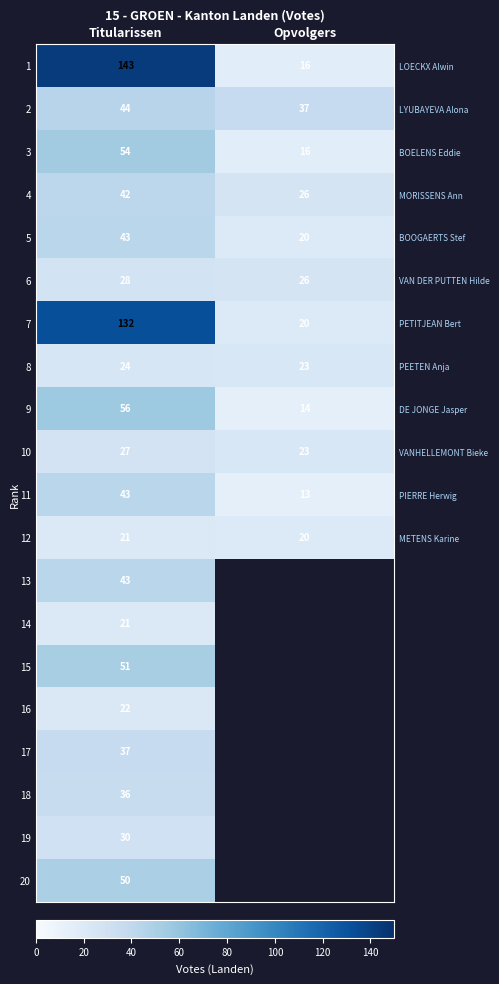

What is the minimum value shown in the chart?

13.0